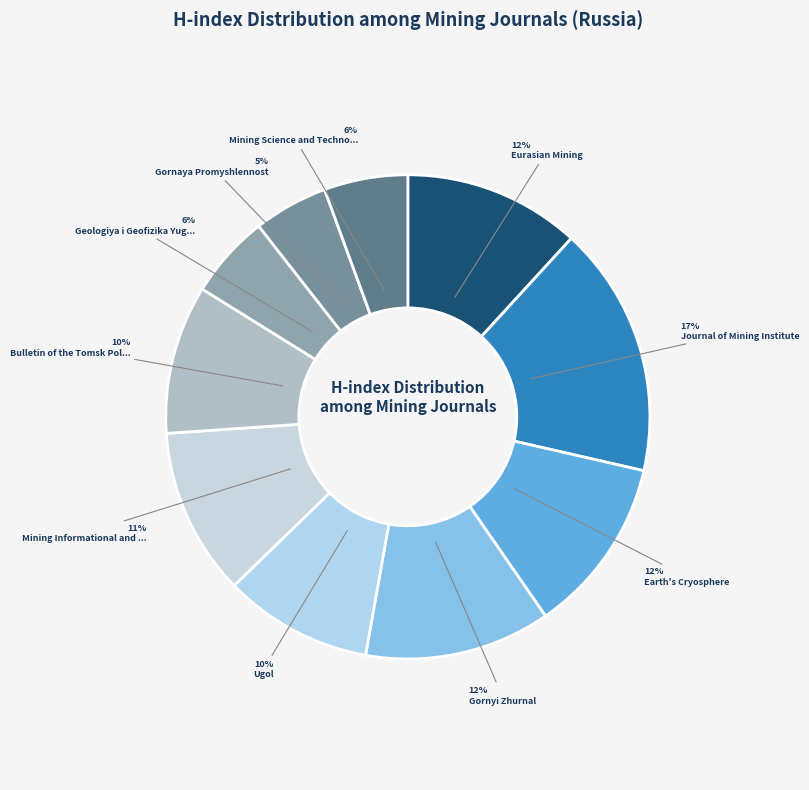

To the nearest percent, what is the difference between the largest and smallest slice percentages?

12%